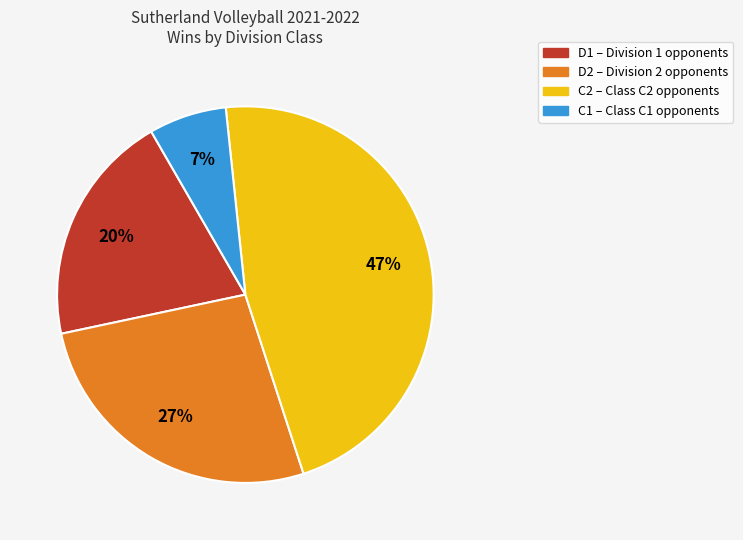

Count the number of slices in the pie.

4